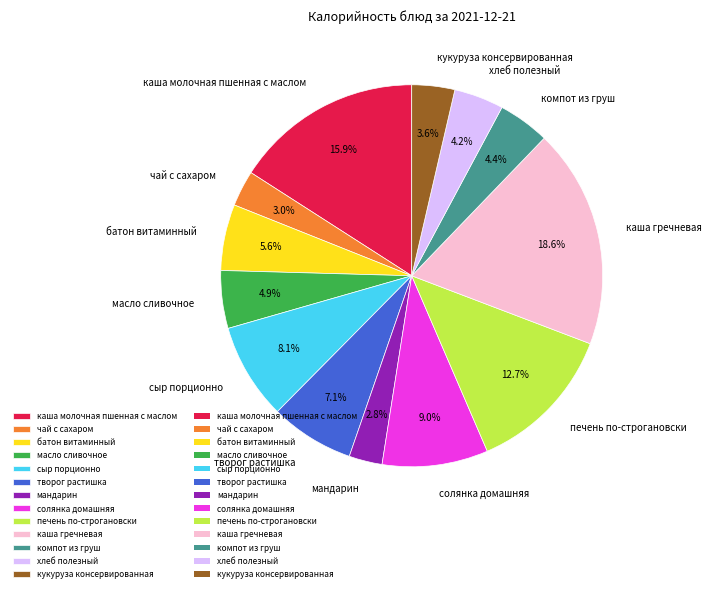

The каша молочная пшенная с маслом slice represents 16% of the pie. True or false?

True